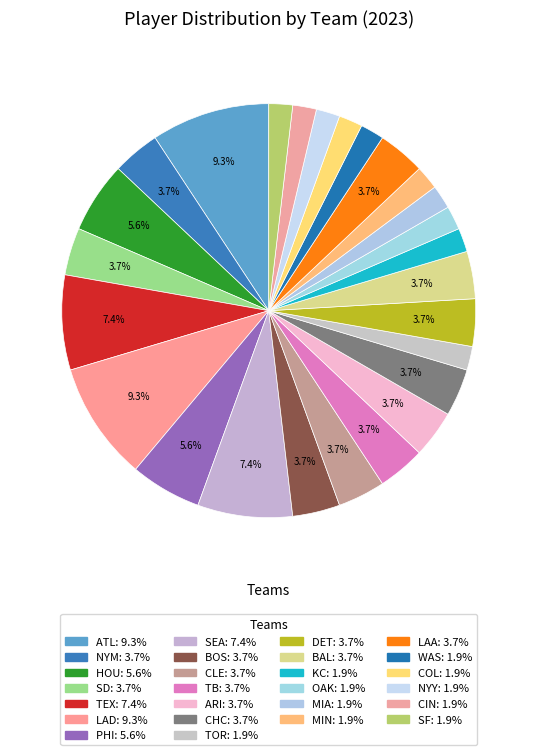

Count the number of slices in the pie.

26